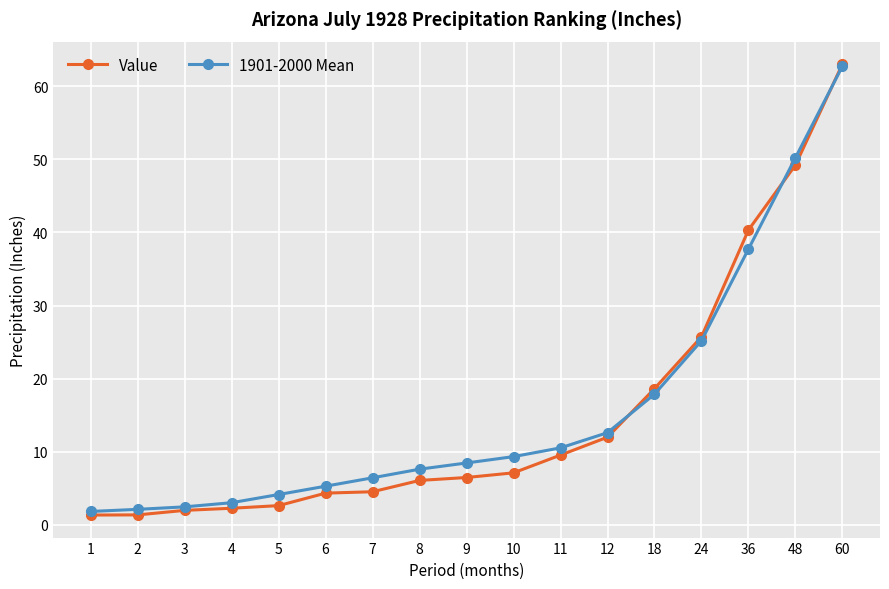

At which label does Value reach its peak?

60